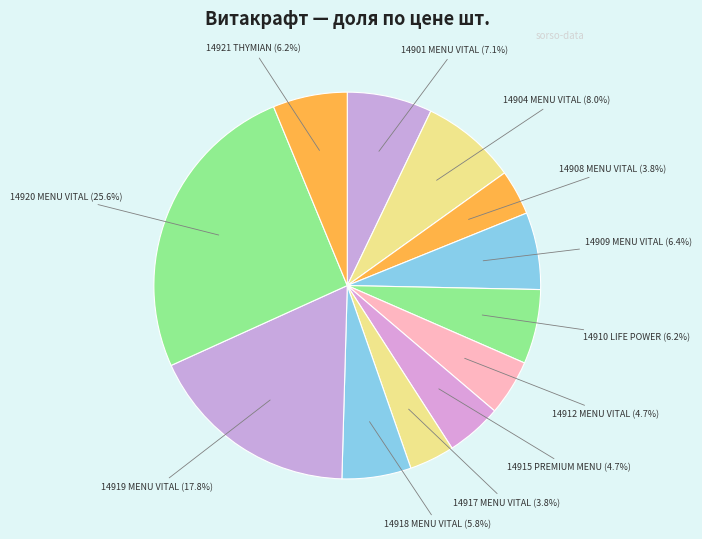

Between 14920 MENU VITAL (25.6%) and 14918 MENU VITAL (5.8%), which is larger?

14920 MENU VITAL (25.6%)